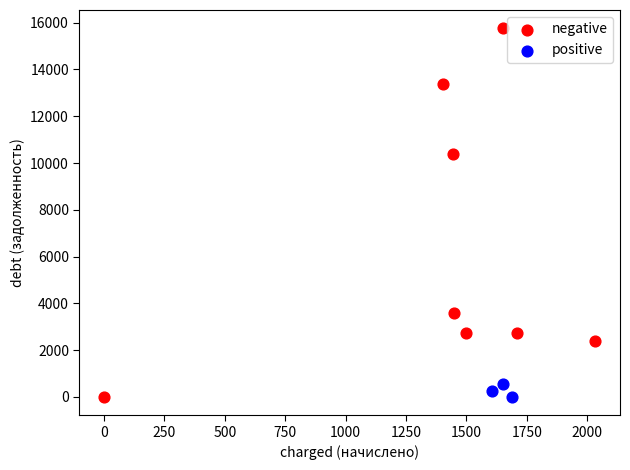

Which series reaches the maximum Y coordinate?

negative